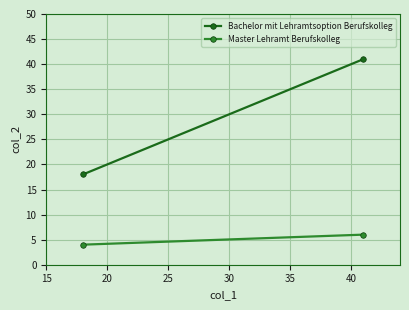

What is the difference between the highest and lowest values at 20?

14